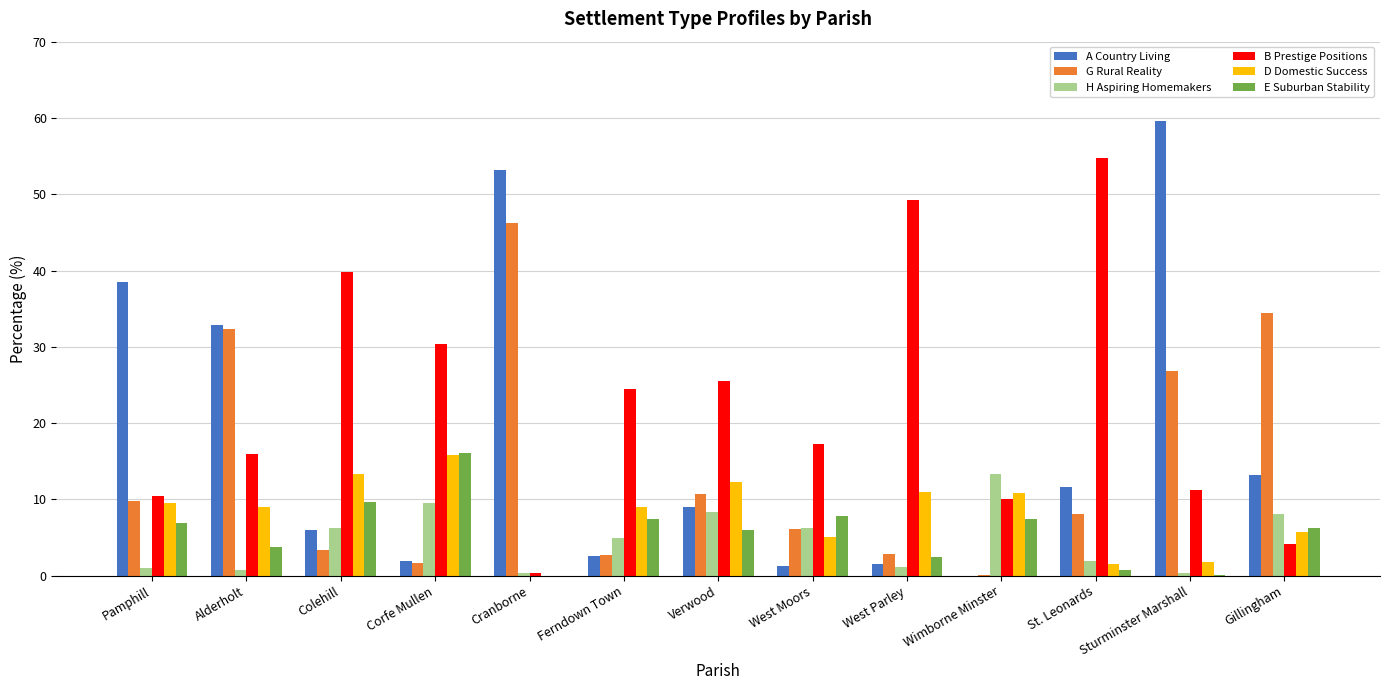

Which series has the largest total across all categories?

B Prestige Positions